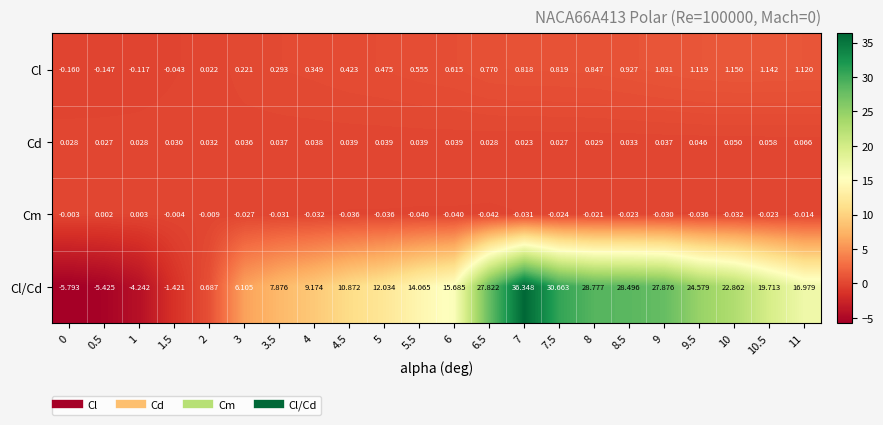

What is the total value across all series at 3?

6.3